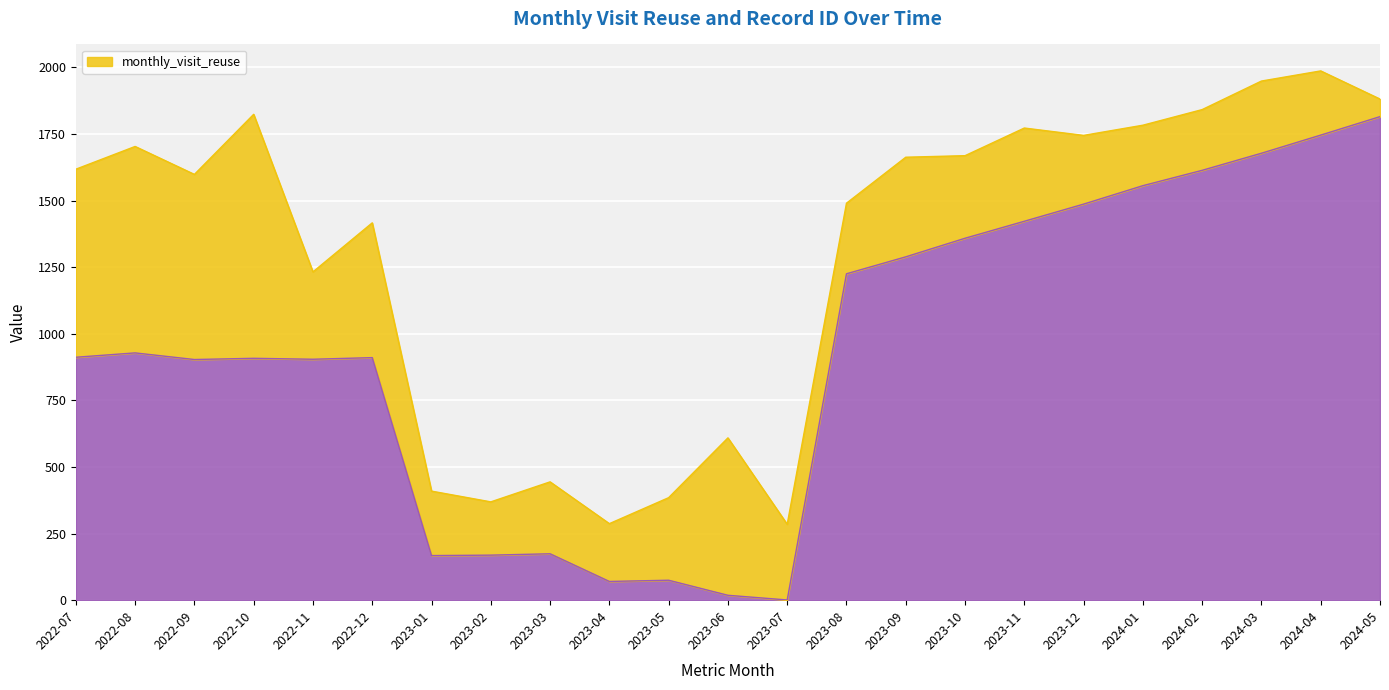

Is it true that the value at 2023-02 is 169.1?

True